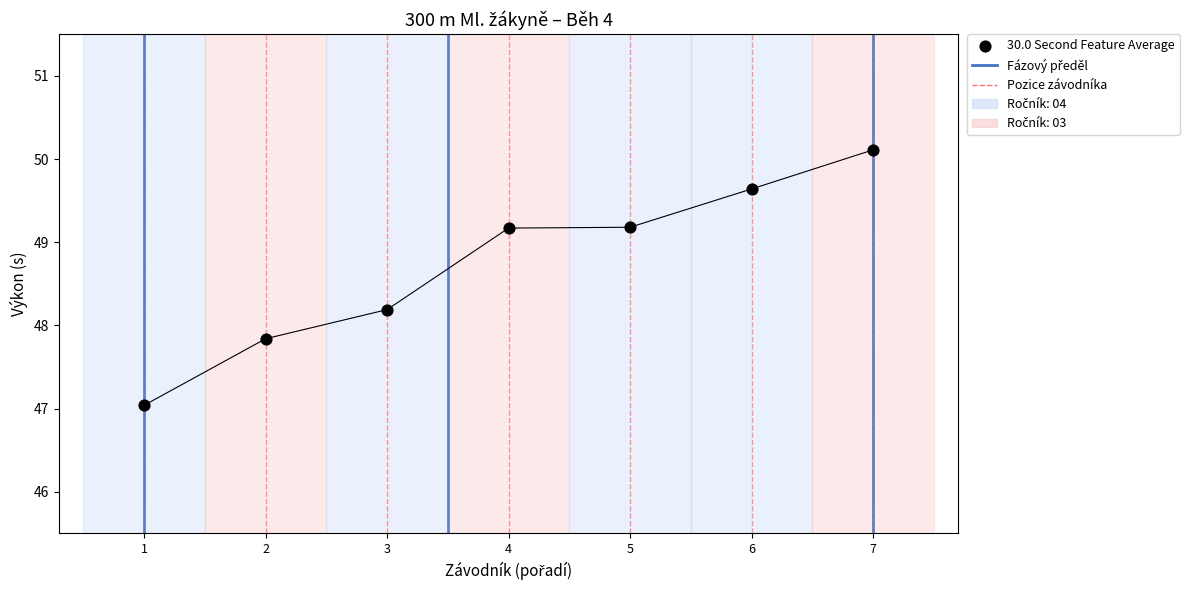

What is the range of X values (max minus min)?

6.0